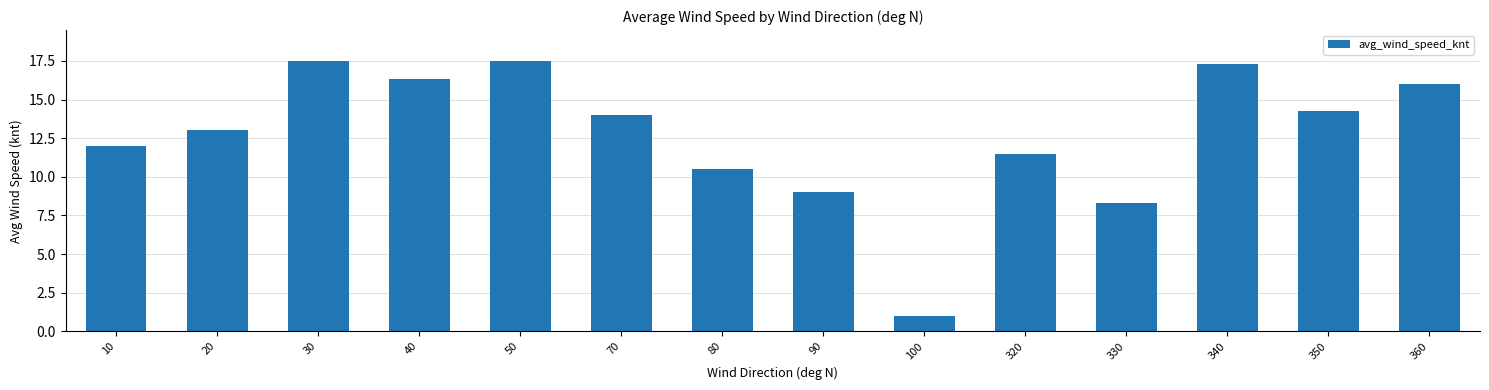

What is the sum of all values?

178.2